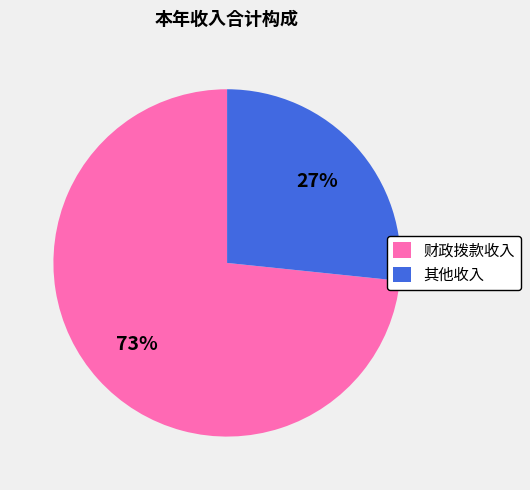

To the nearest percent, what is the combined percentage of 其他收入 and 财政拨款收入?

100%